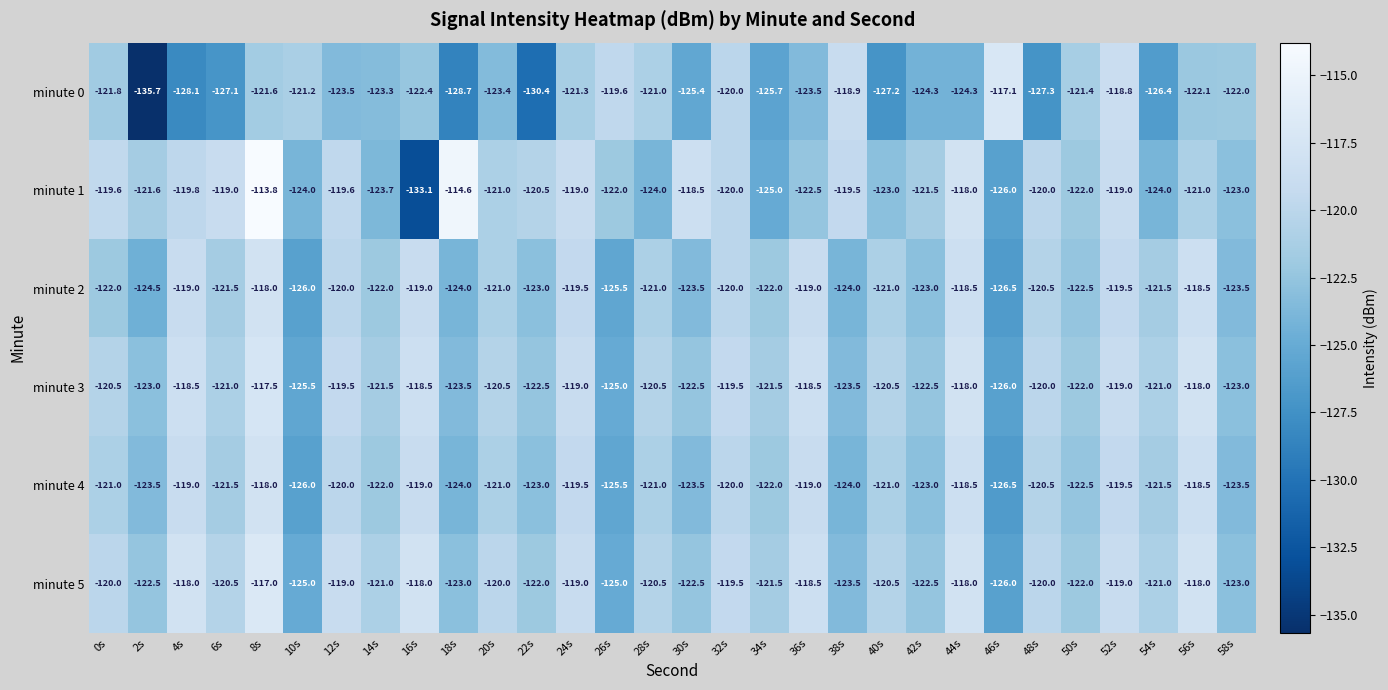

Is the value of minute 0 at 58s greater than the value of minute 5 at 2s?

Yes